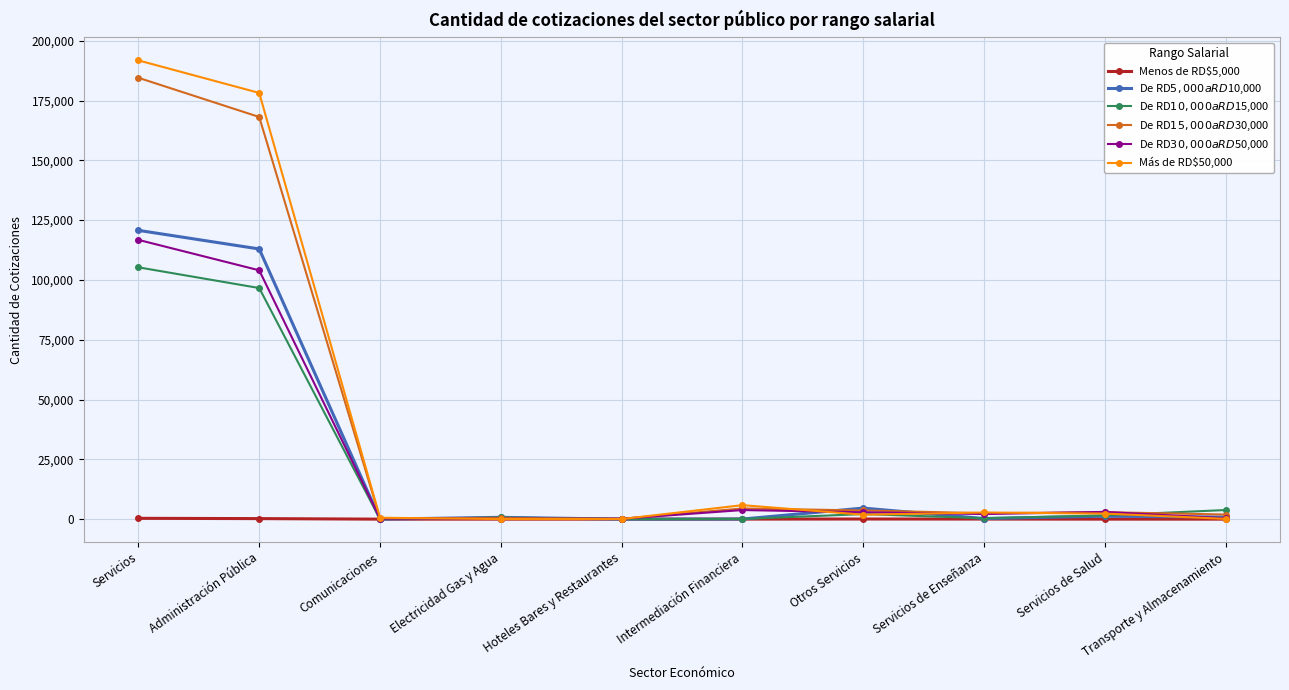

Between Electricidad Gas y Agua and Intermediación Financiera, which series saw the biggest shift?

Más de RD$50,000